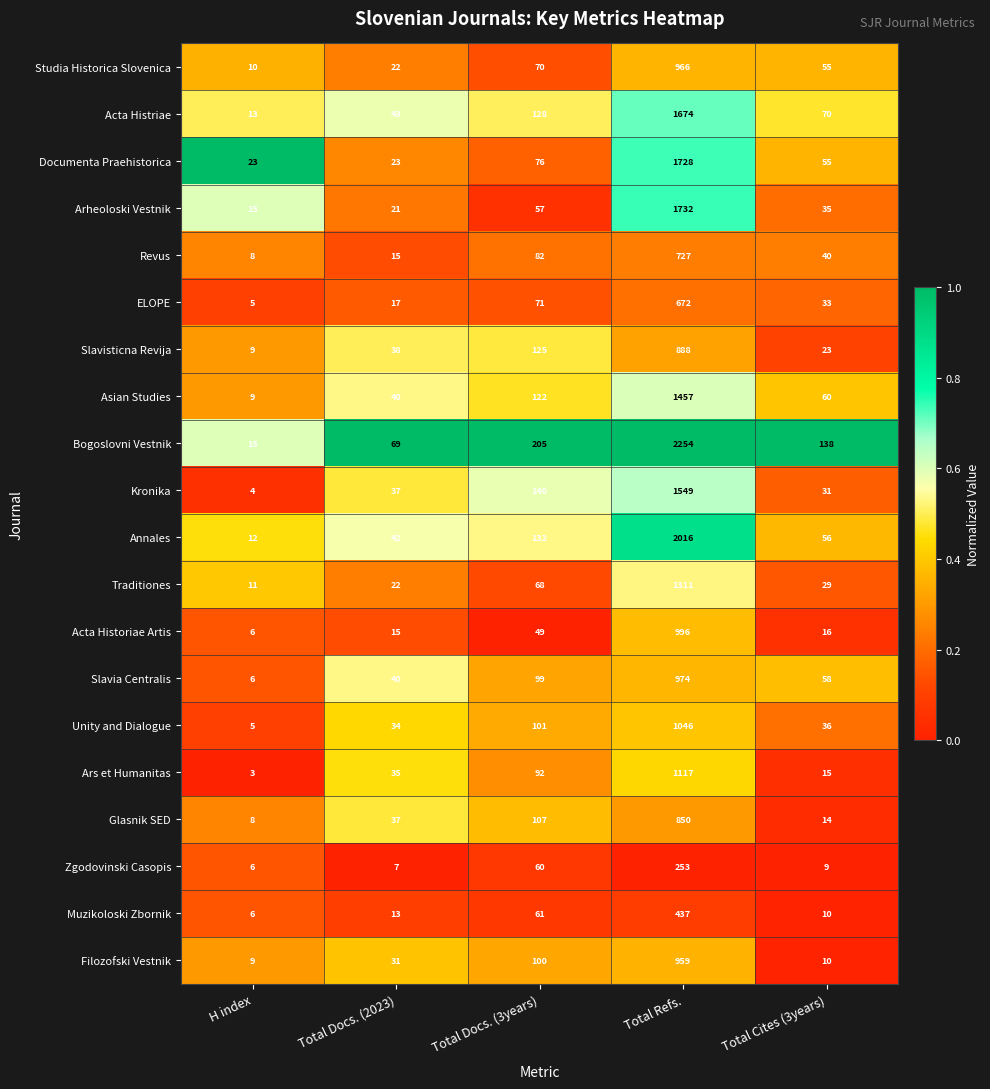

The Muzikoloski Zbornik series shows 29 at Total Docs. (3years). True or false?

False